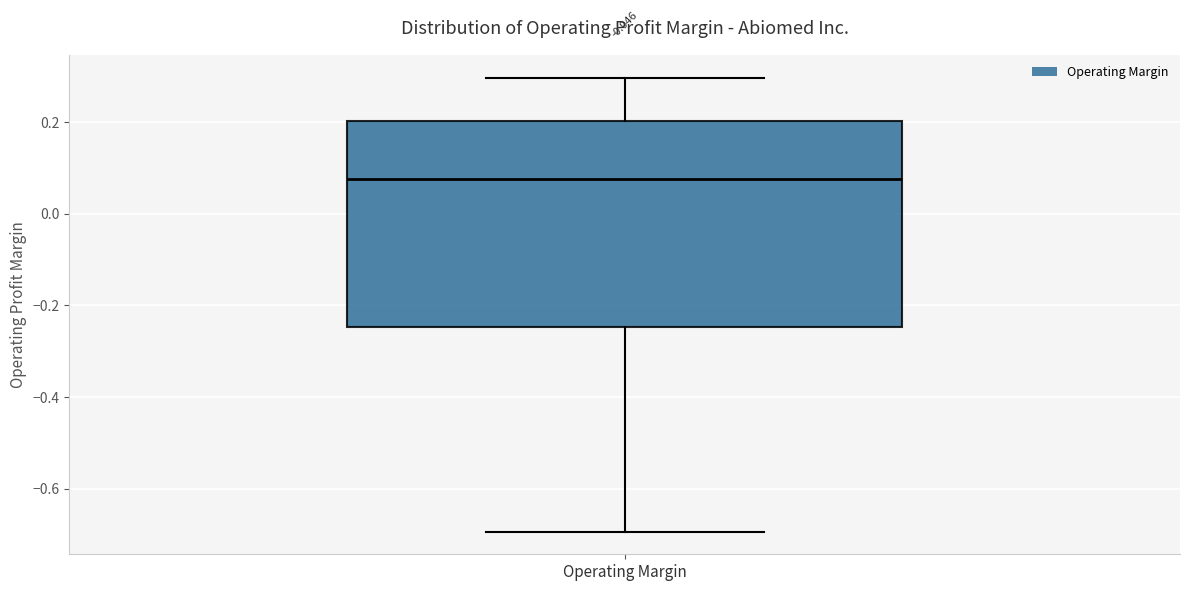

Transcribe this box plot: give where the median line is, the range the box spans, and where the two whiskers end, as read against the y-axis. The values are not printed on the chart, so give them approximately, as read against the axis.

median 0.08, box -0.24 to 0.20, whiskers -0.70 to 0.30